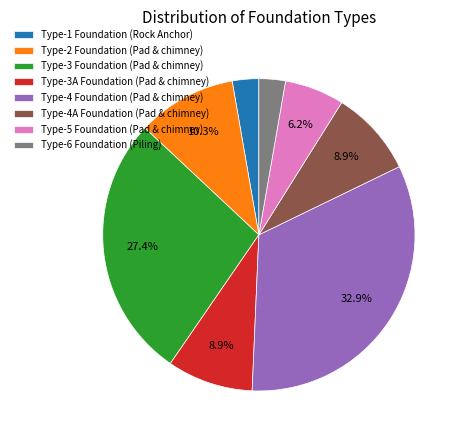

The Type-3A Foundation (Pad & chimney) slice represents 9% of the pie. True or false?

True